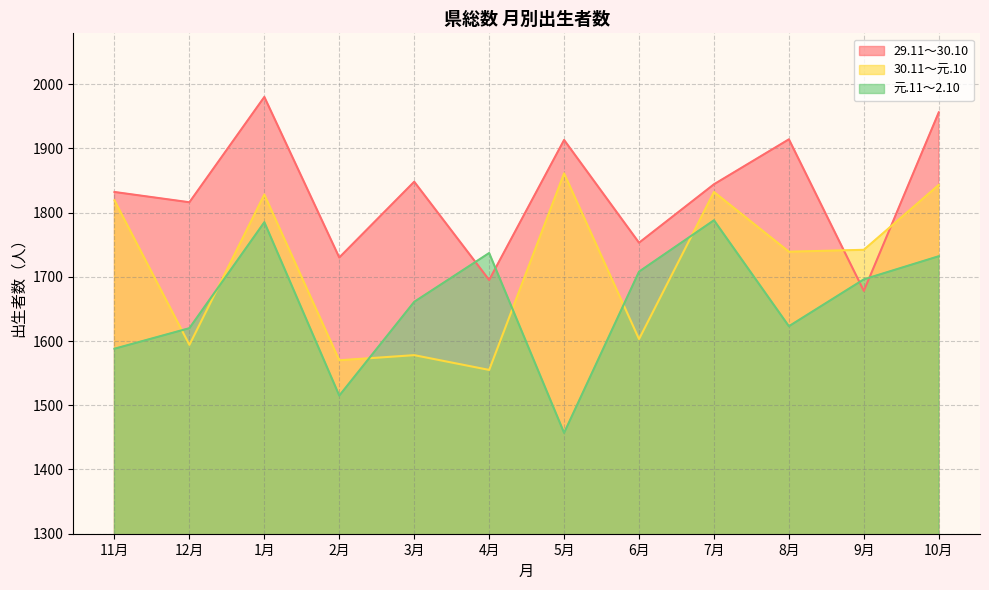

What is the maximum value for 元.11～2.10?

1788